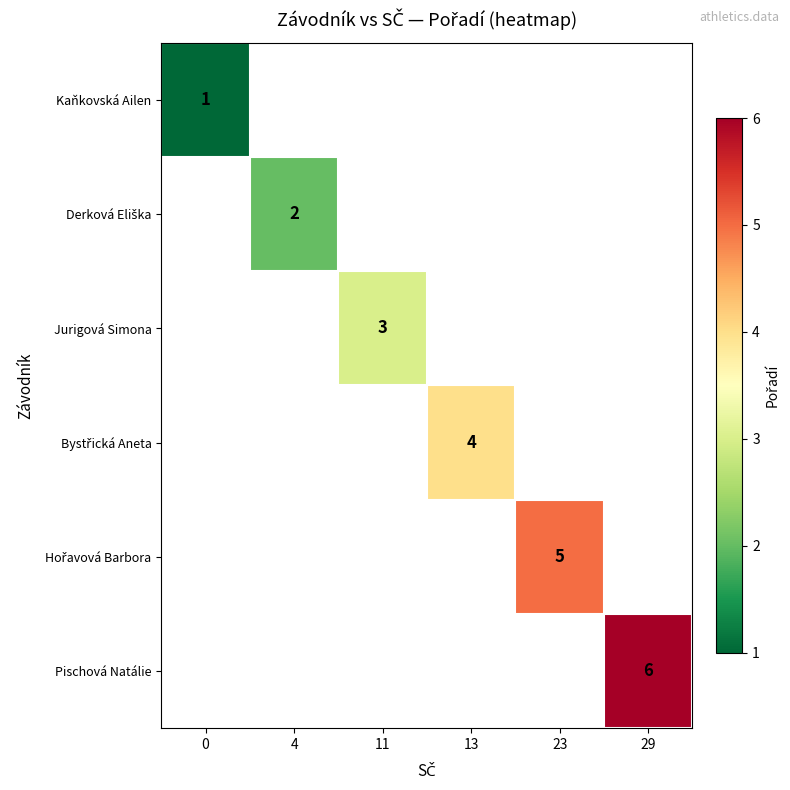

The row_2 series shows 1.1 at 11. True or false?

False